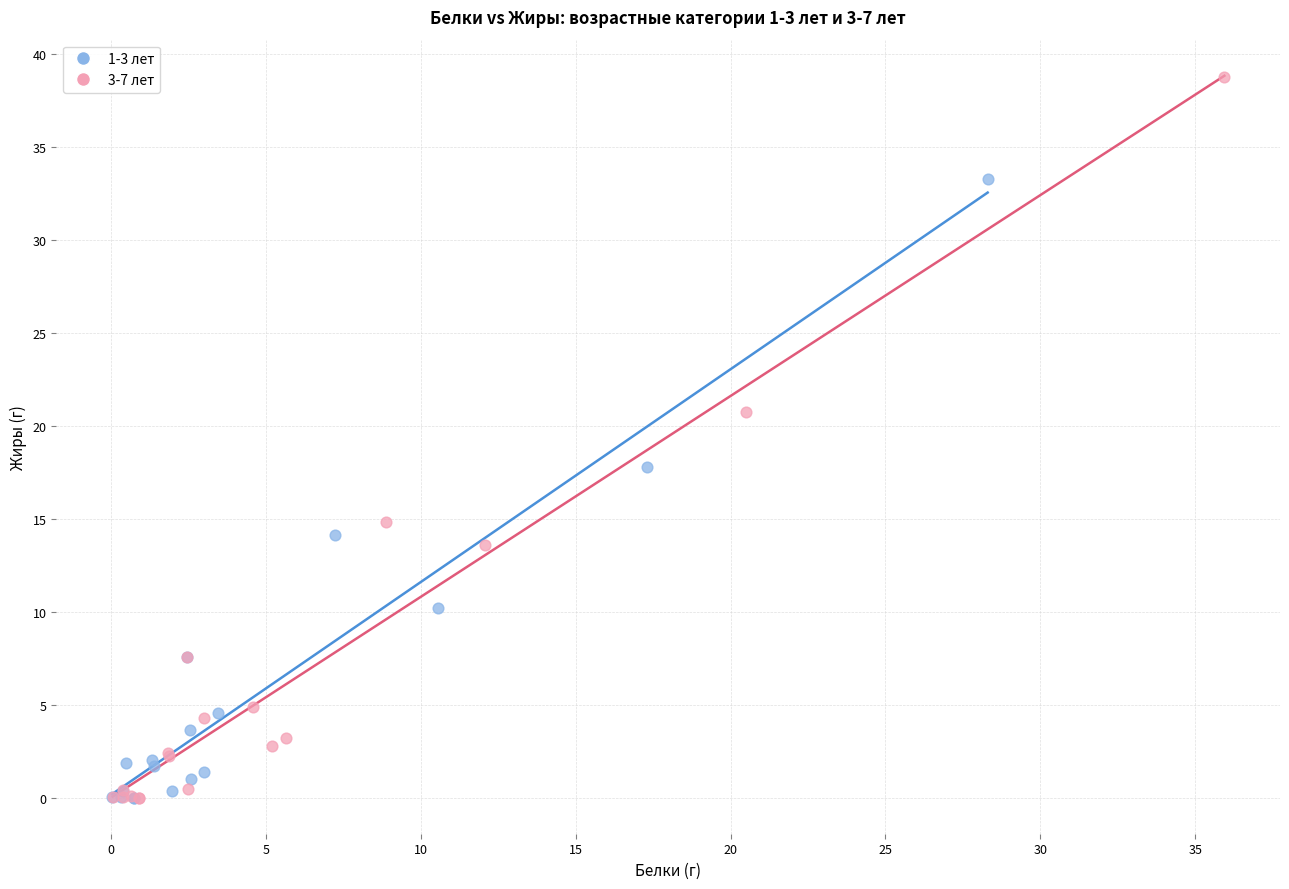

Which series contains the highest Y value?

3-7 лет